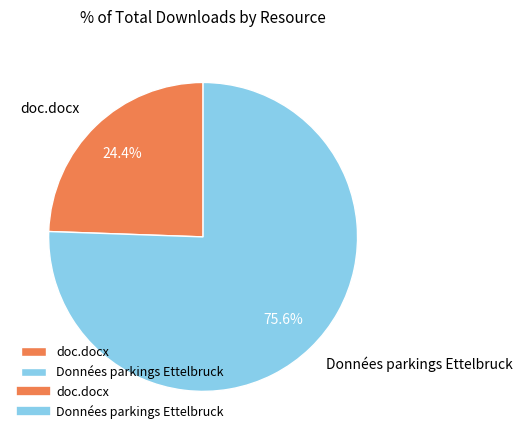

Is it true that doc.docx is 16% of the pie?

False